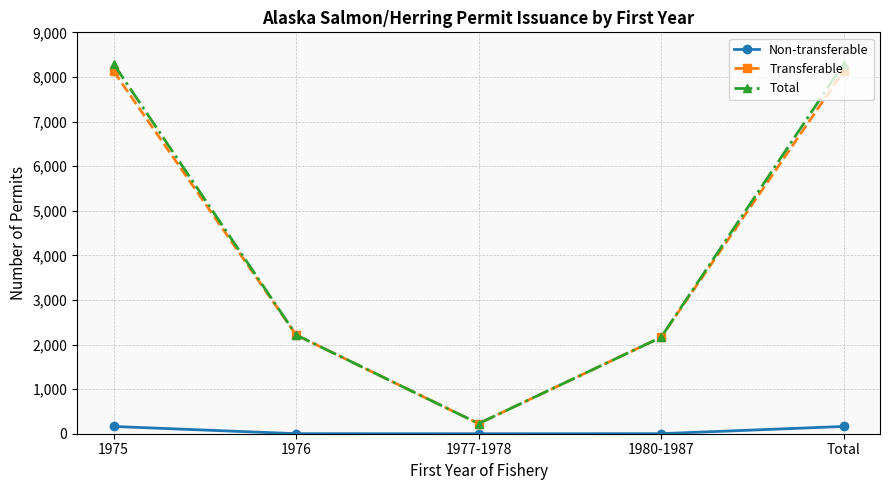

How many lines are shown in the chart?

3